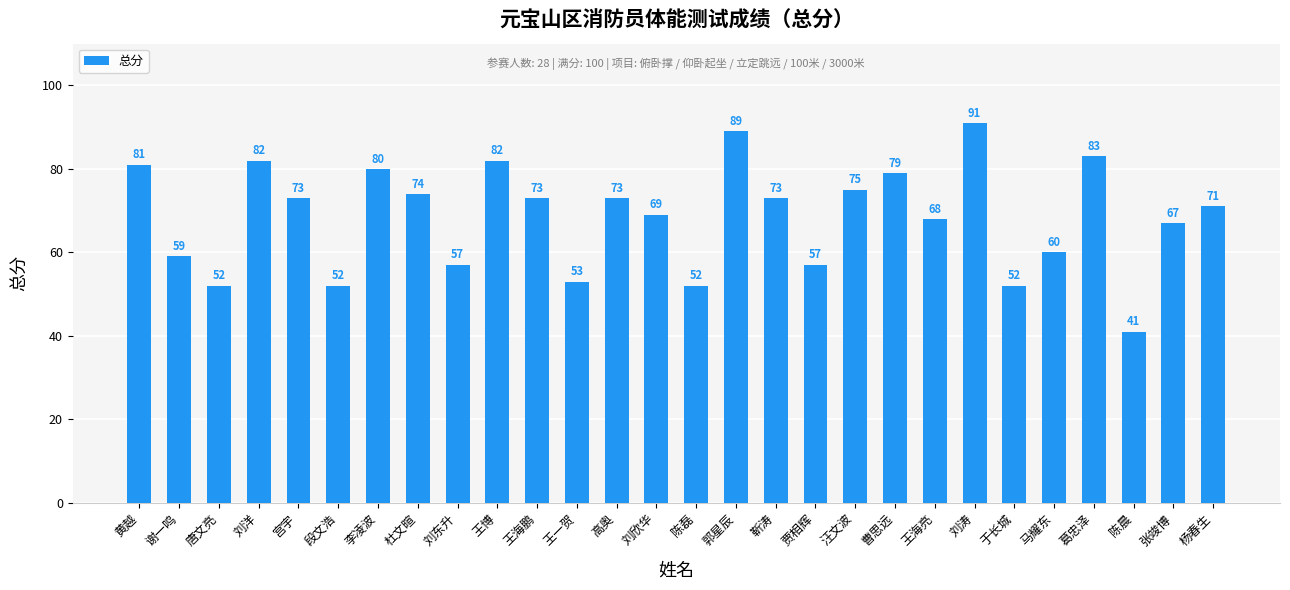

At which label is the value closest to 66?

张竣博